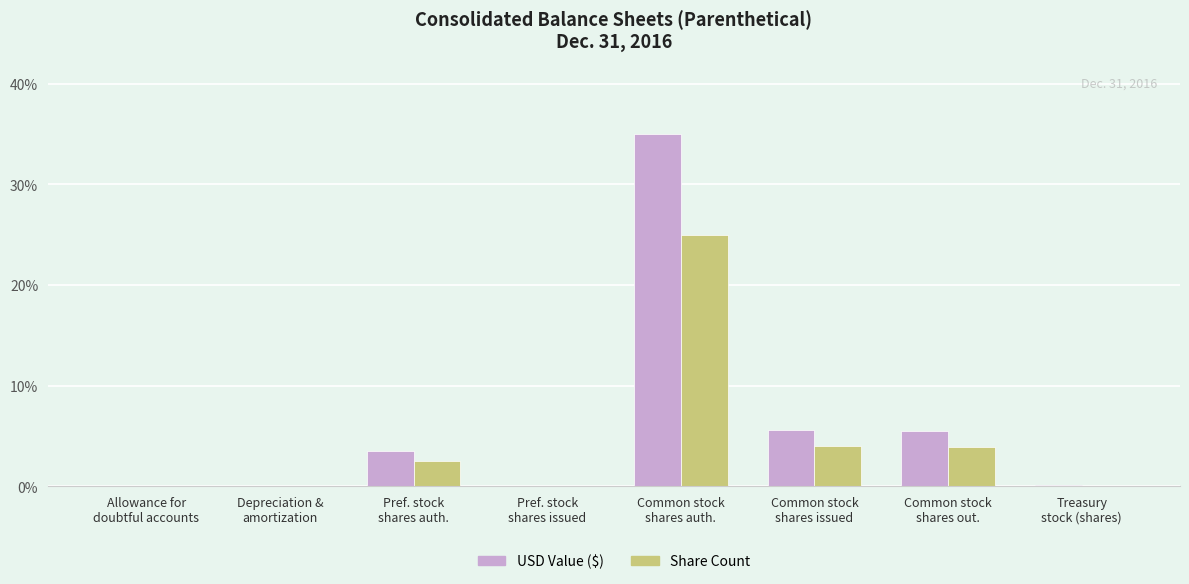

What is the maximum value shown in the chart?

35.0